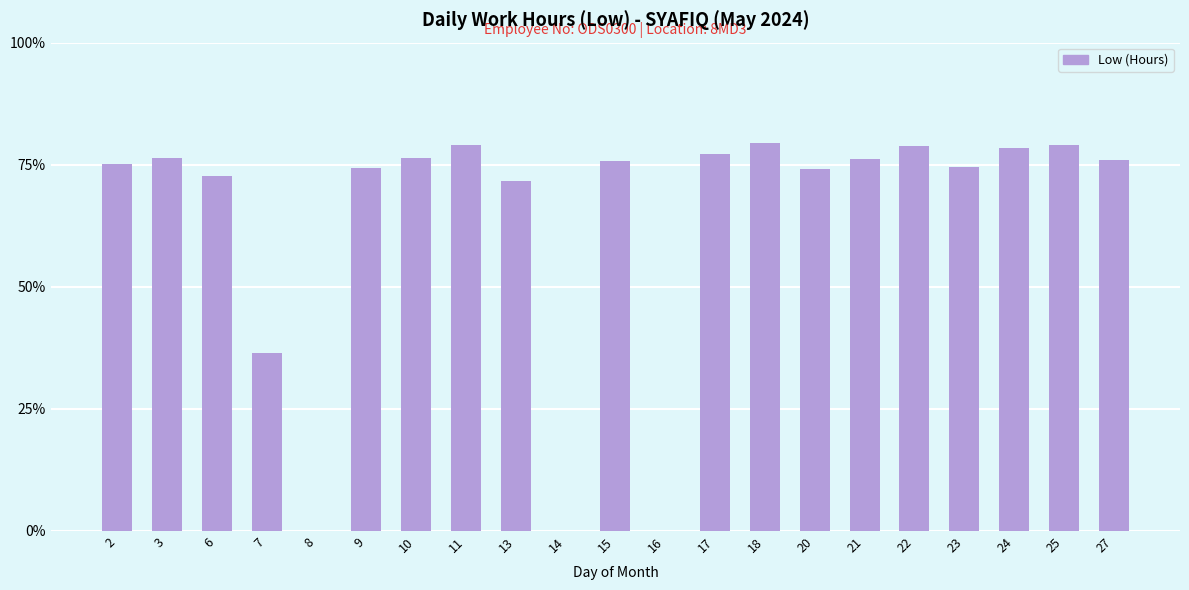

Are the bars horizontal?

No